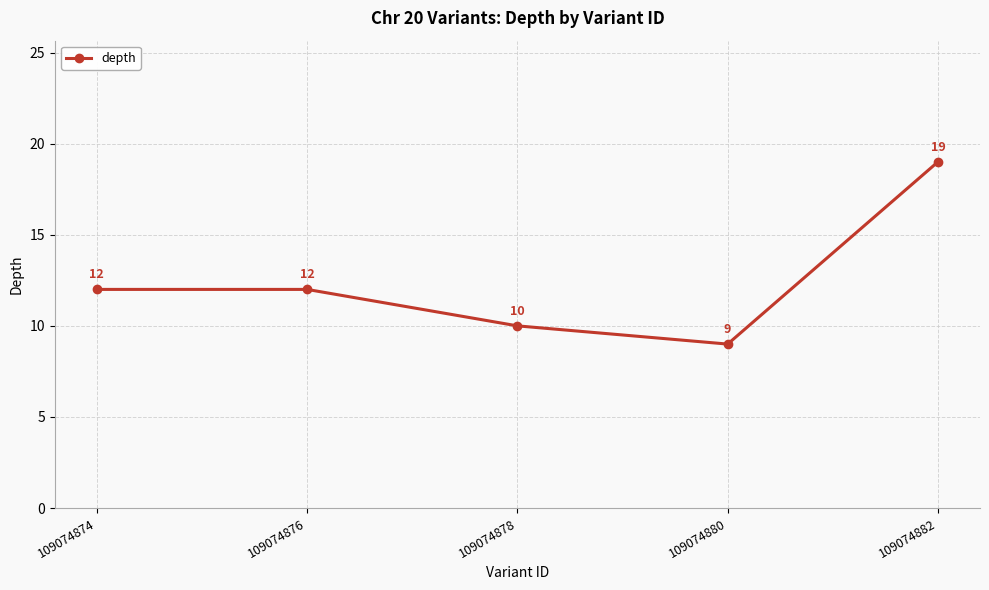

Is this an area chart (filled region under the line)?

No